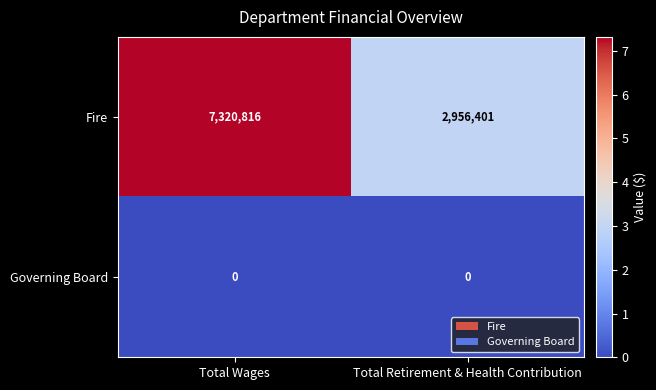

Reading left to right, transcribe all the data shown in this chart.

Fire: 7320816	2956401
Governing Board: 0	0